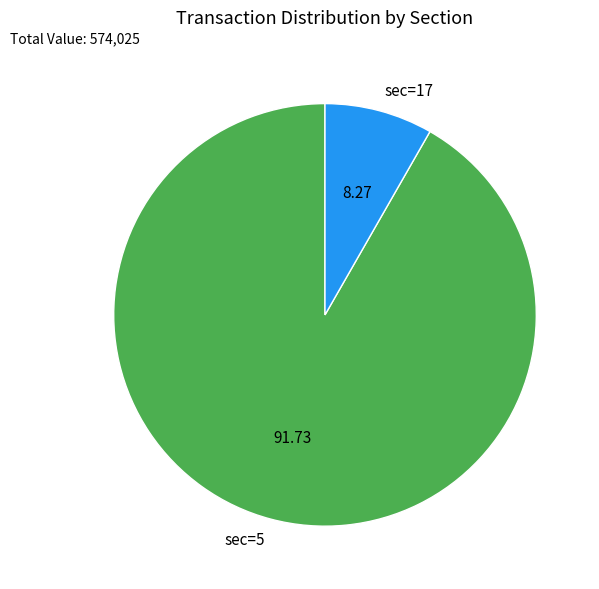

Which has a higher value, sec=17 or sec=5?

sec=5